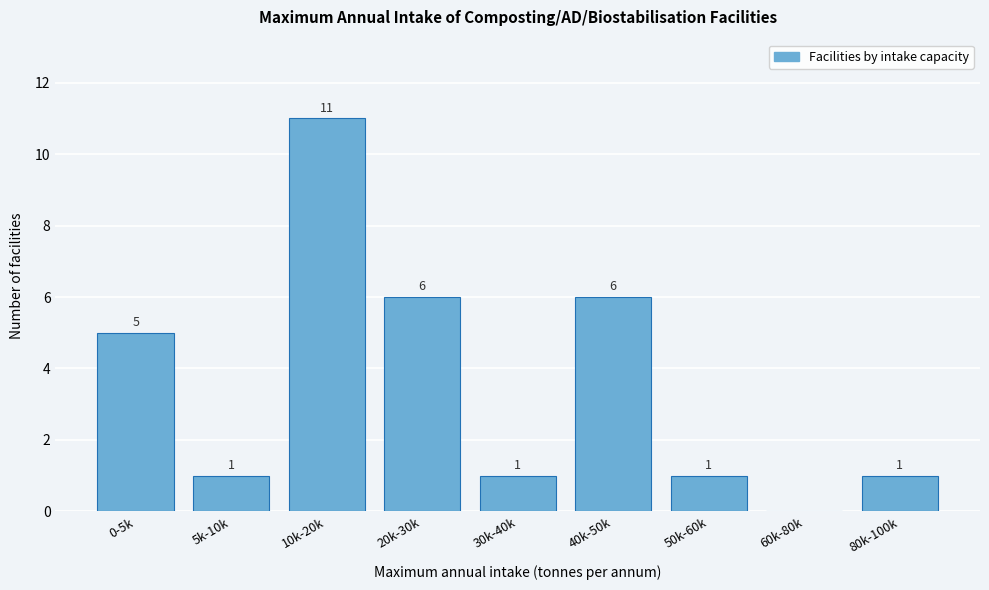

Reading left to right, what are all the values shown in this chart?

0-5k=5	5k-10k=1	10k-20k=11	20k-30k=6	30k-40k=1	40k-50k=6	50k-60k=1	60k-80k=0	80k-100k=1